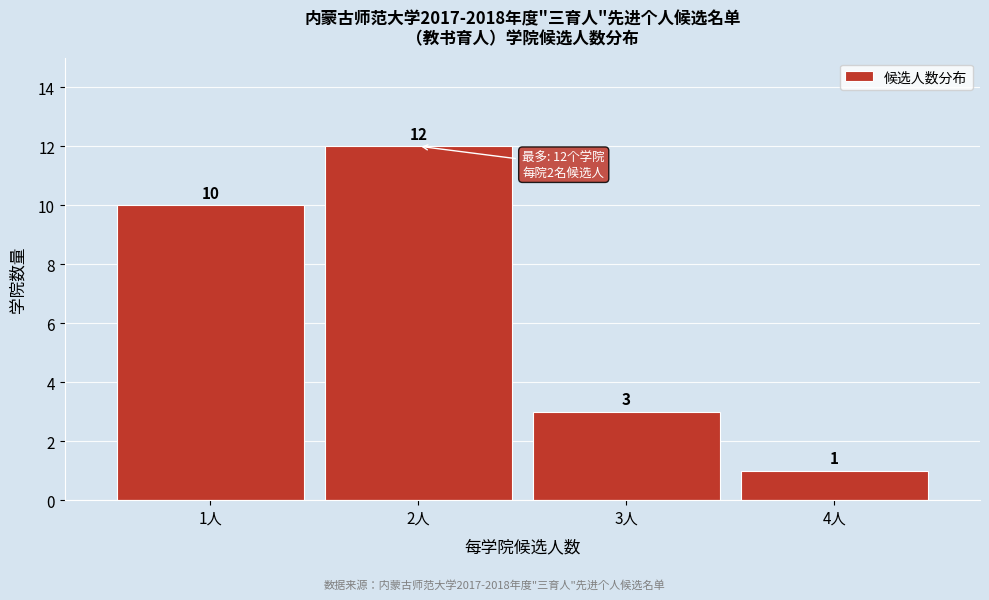

Reading left to right, list every bar in this chart as the range it spans on the x-axis followed by its height.

0.5 to 1.5: 10
1.5 to 2.5: 12
2.5 to 3.5: 3
3.5 to 4.5: 1